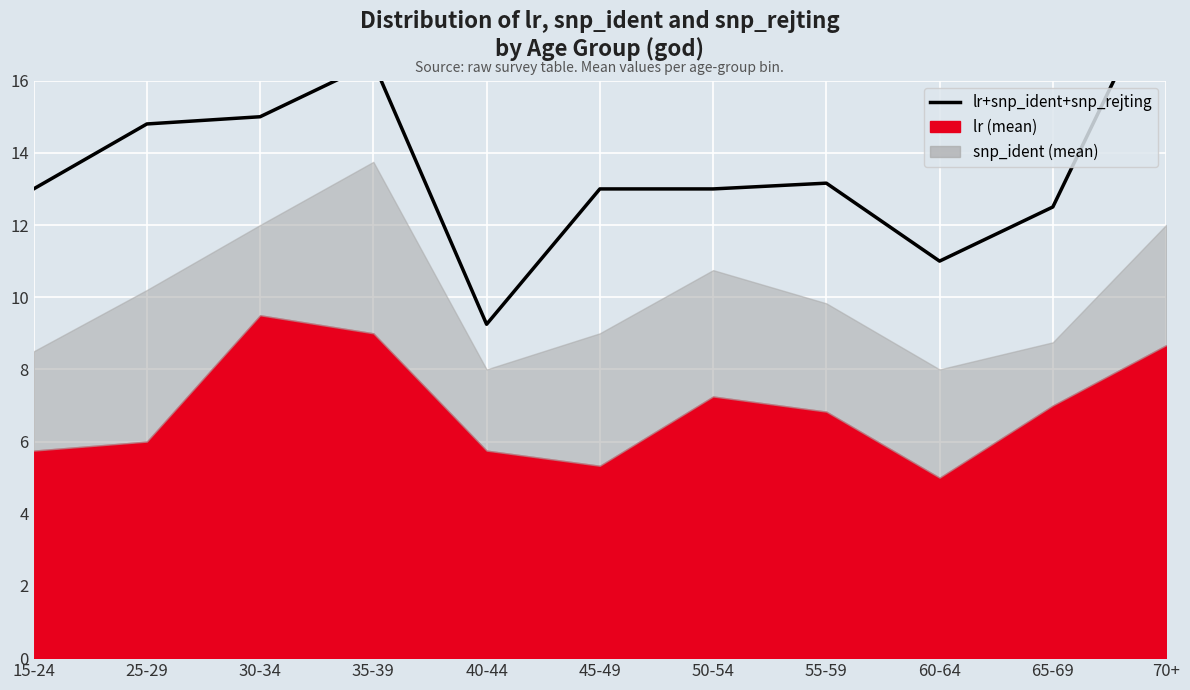

Reading left to right, transcribe all the data shown in this chart.

13.0	14.8	15.0	16.5	9.2	13.0	13.0	13.2	11.0	12.5	19.0